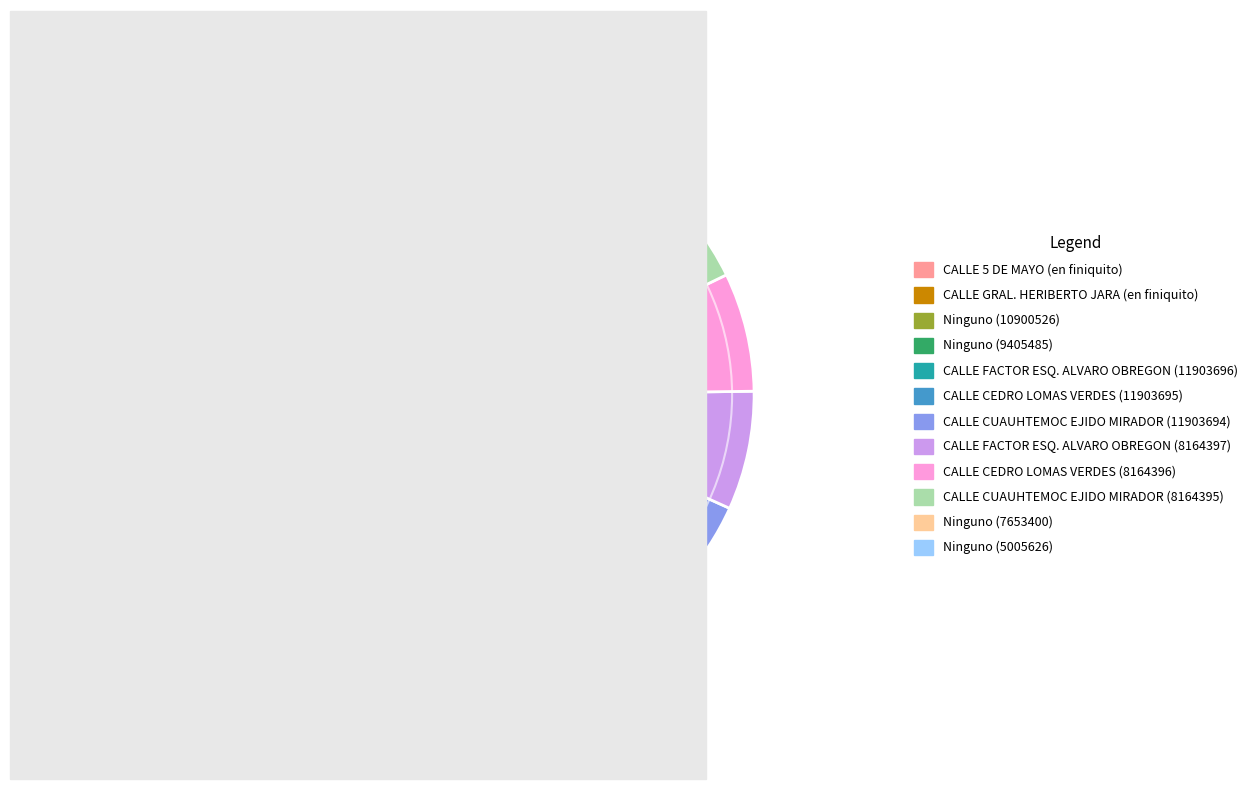

How many segments does this pie chart have?

12